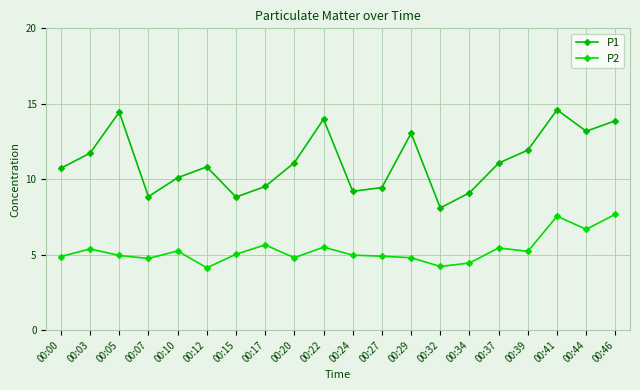

How many data points does each series have?

20